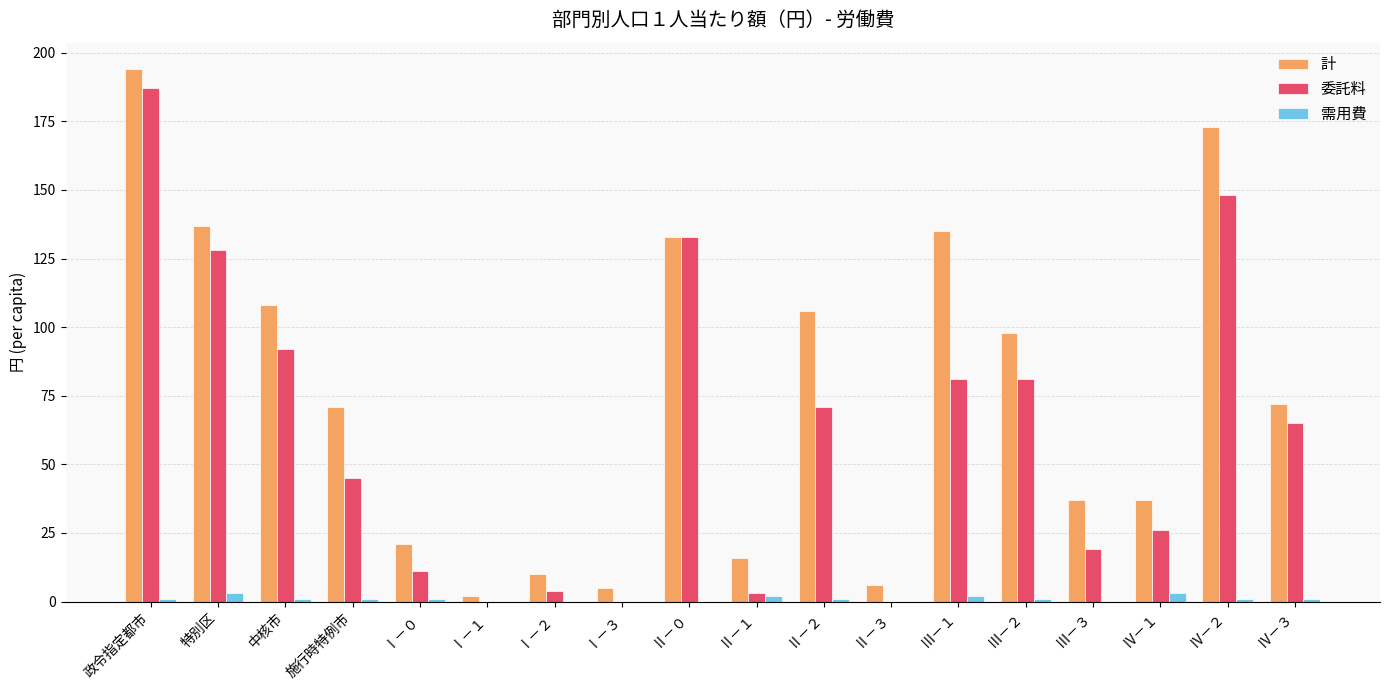

How many data points does each series have?

18